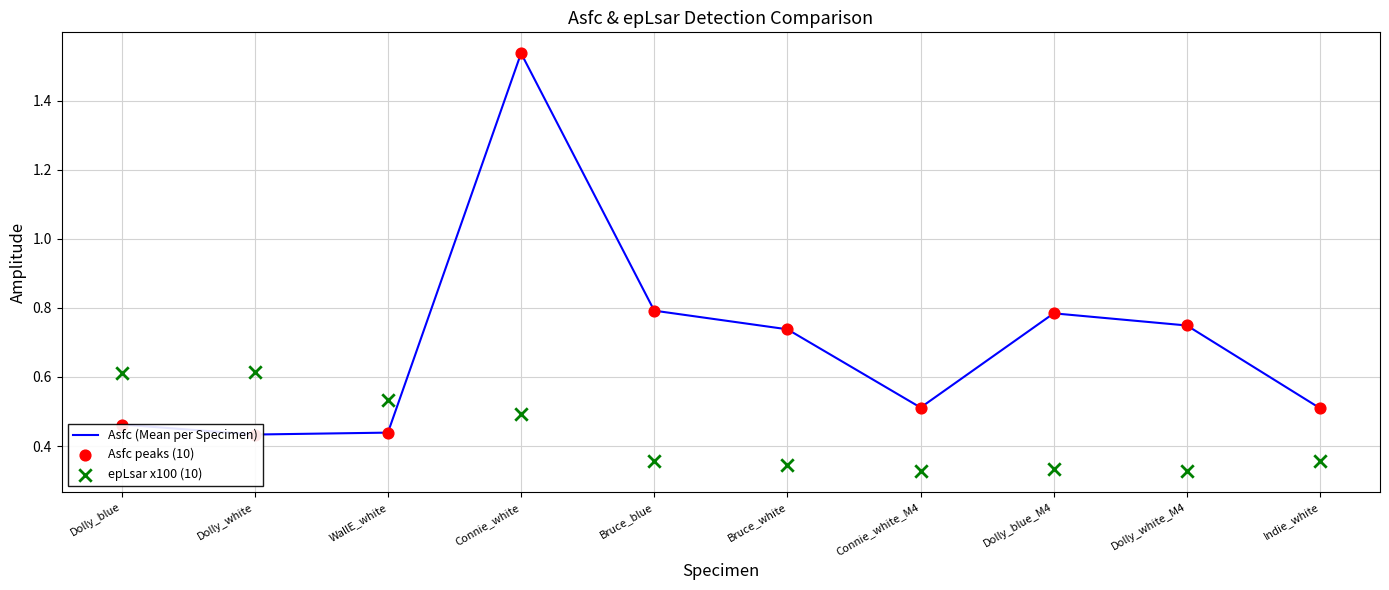

At which category is the sum across all series the highest?

Connie_white